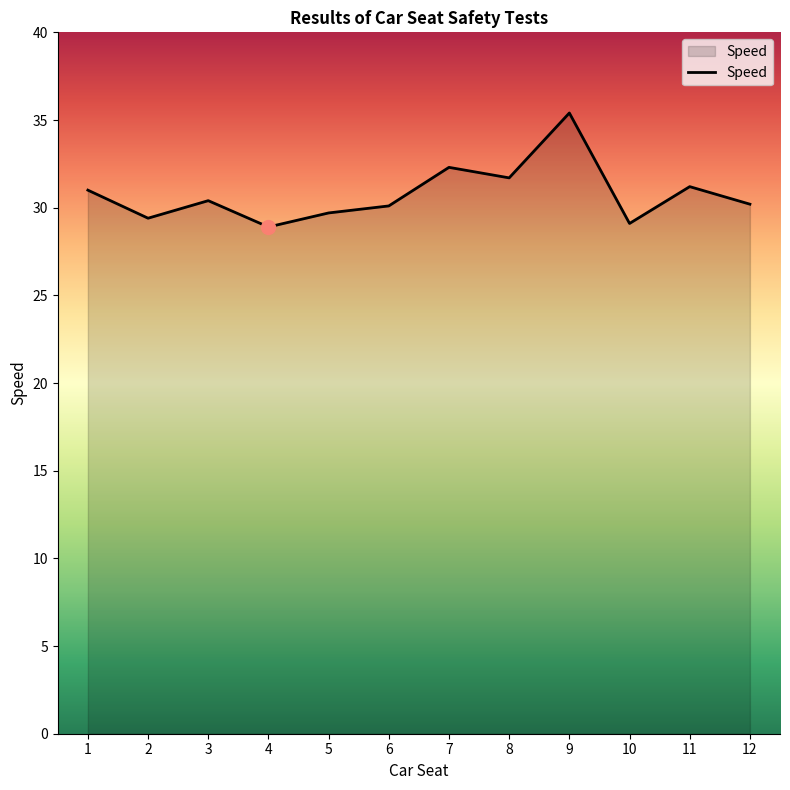

Between 8 and 3, which is larger?

8